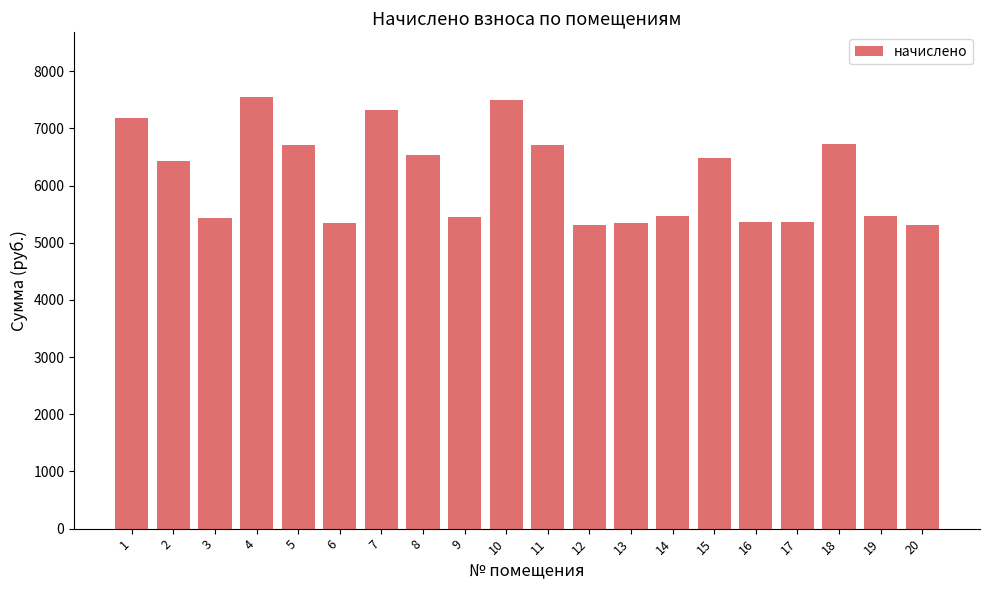

What is the value of the 18th bar from the left?

6722.4